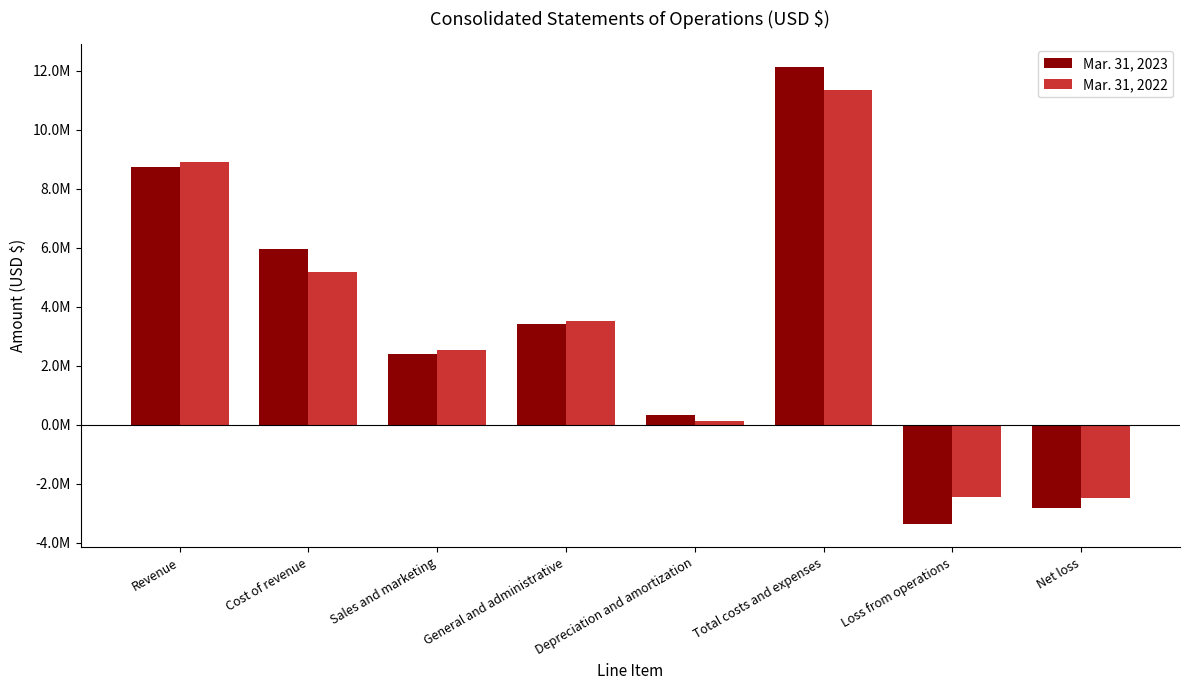

What is the difference between the Mar. 31, 2022 values at Revenue and Depreciation and amortization?

8751507